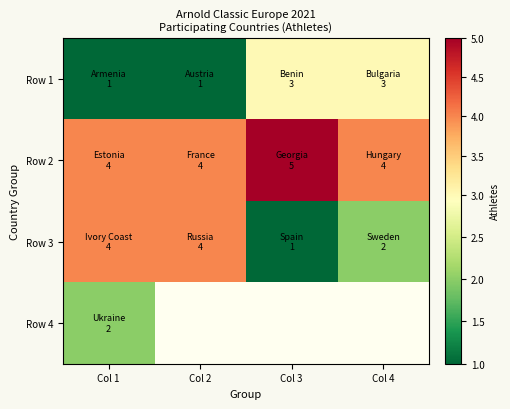

Rank the series by their maximum value, from highest to lowest.

Row 2, Row 3, Row 1, Row 4